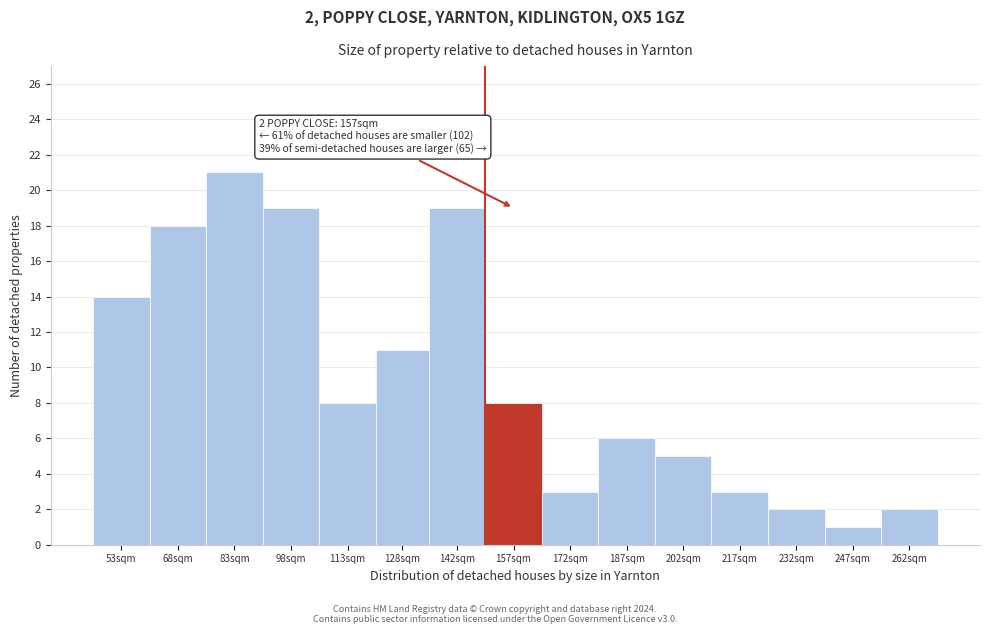

Reading right to left, list all the values displayed in this chart.

2	1	2	3	5	6	3	8	19	11	8	19	21	18	14